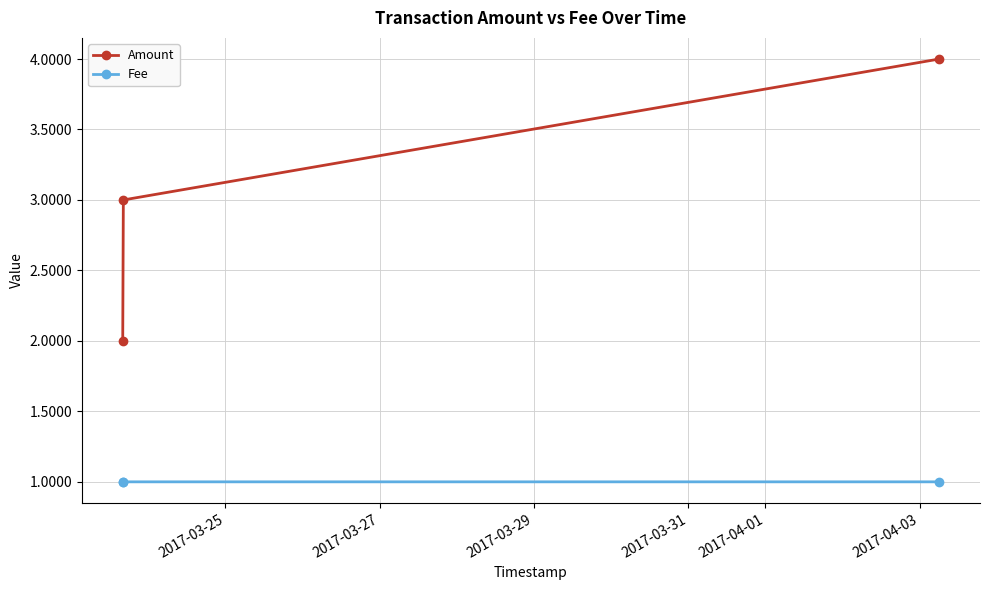

What is the sum of all Fee values?

3.0